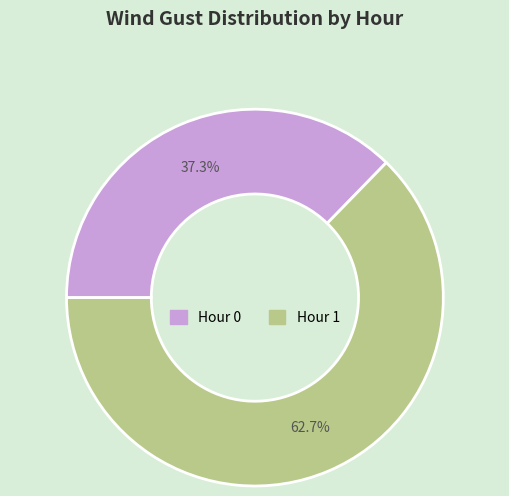

What is the ratio of the value at Hour 0 to the value at Hour 1?

0.6